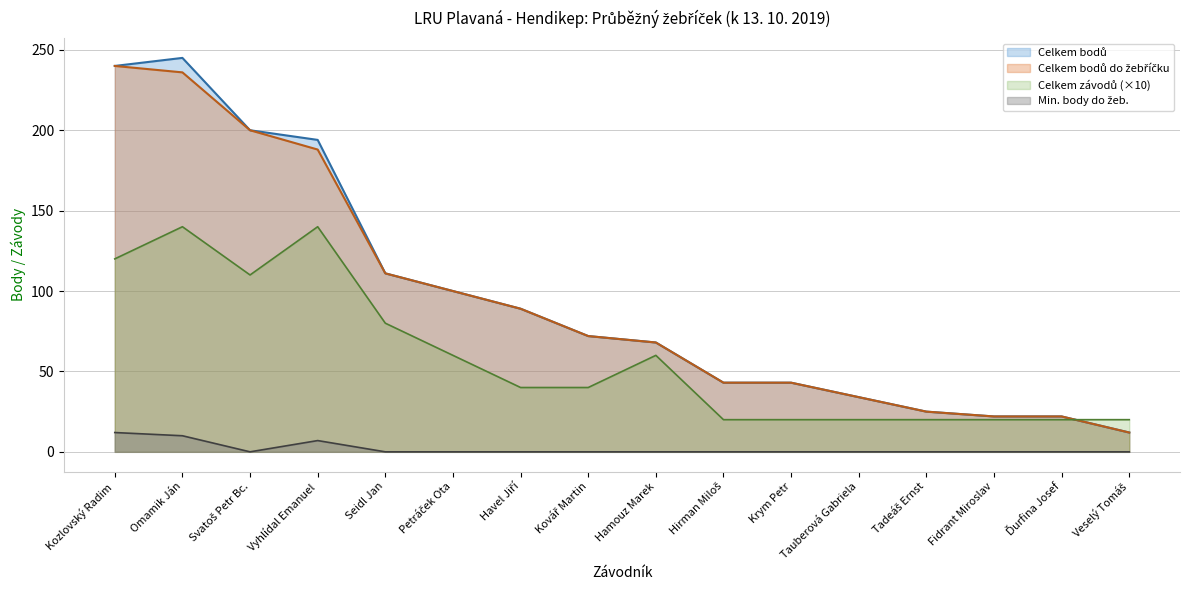

How many lines are shown in the chart?

4